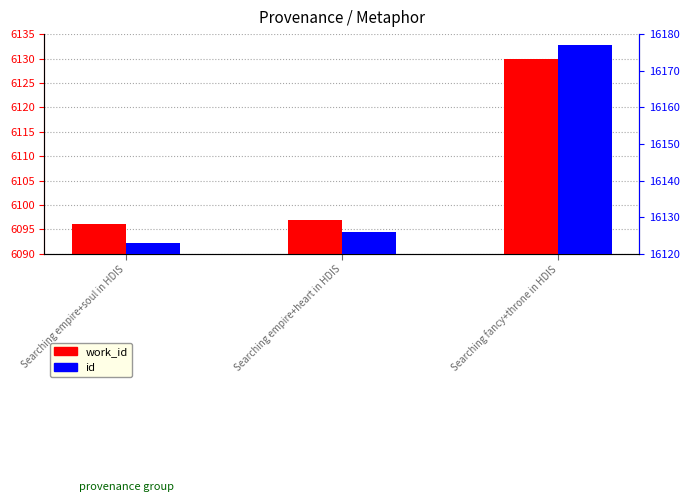

What are all the series names shown in the legend?

work_id, id